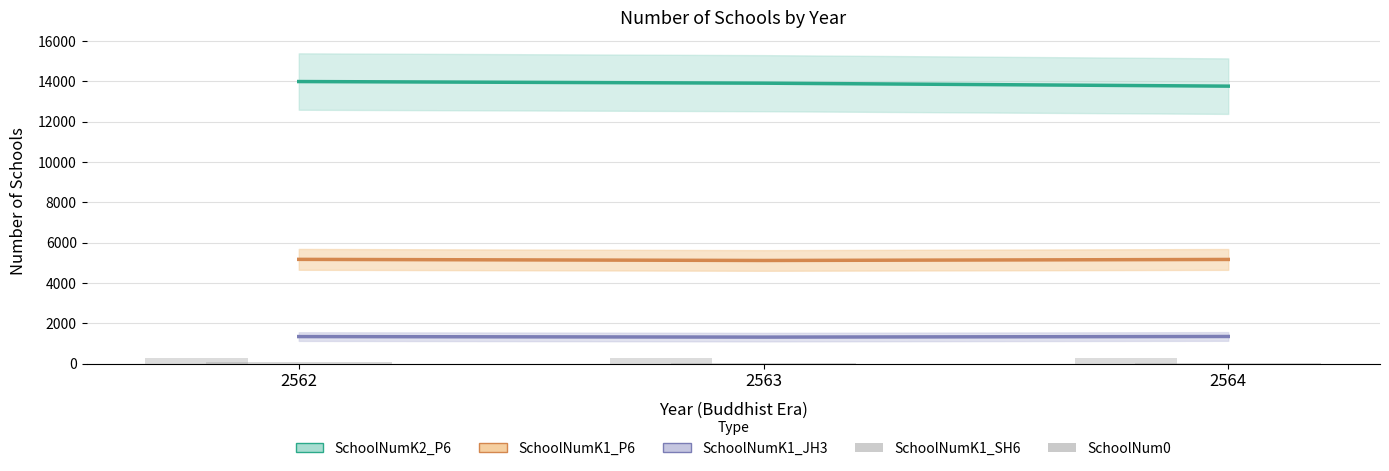

Does the chart contain any negative values?

No